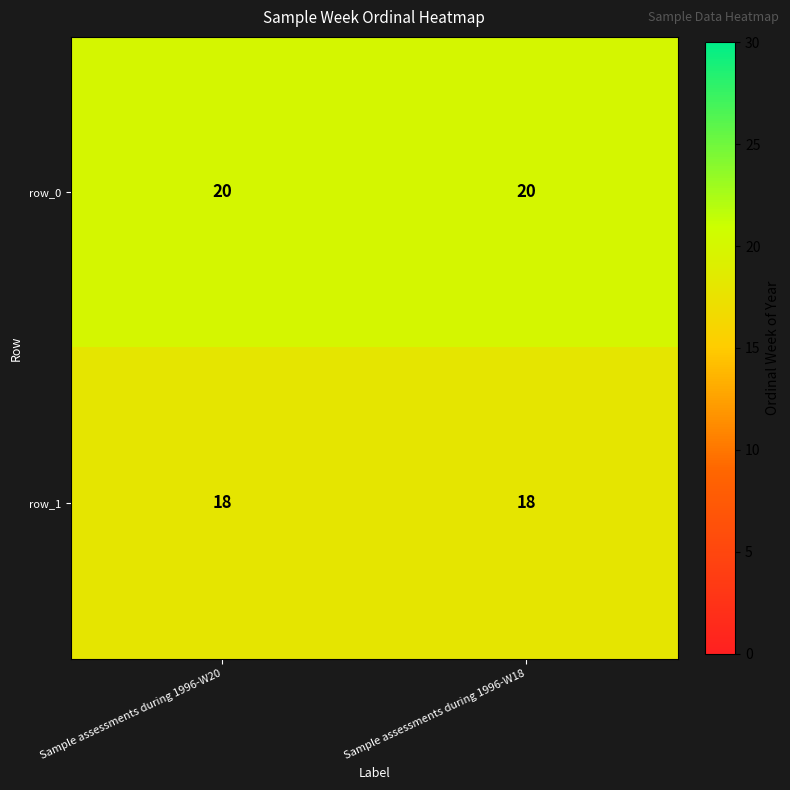

What is the maximum value shown in the chart?

20